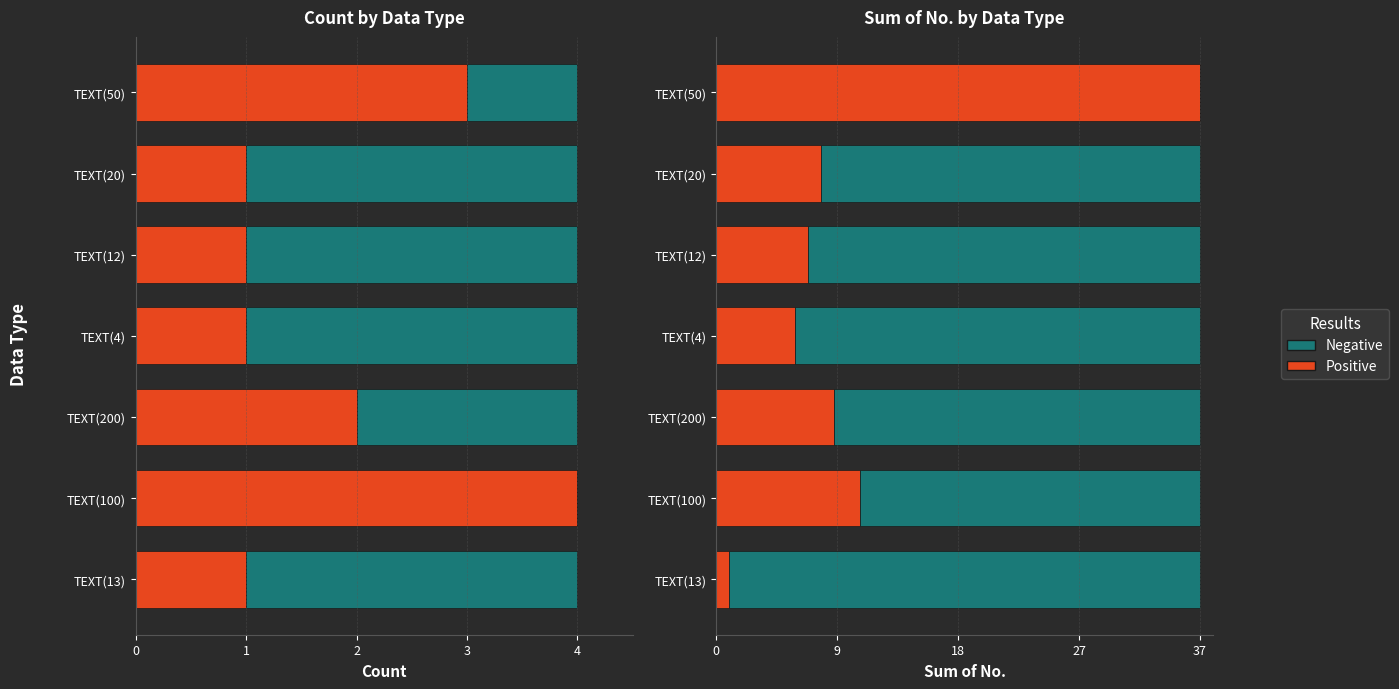

The value of Count (_id) at TEXT(13) is 1. True or false?

True